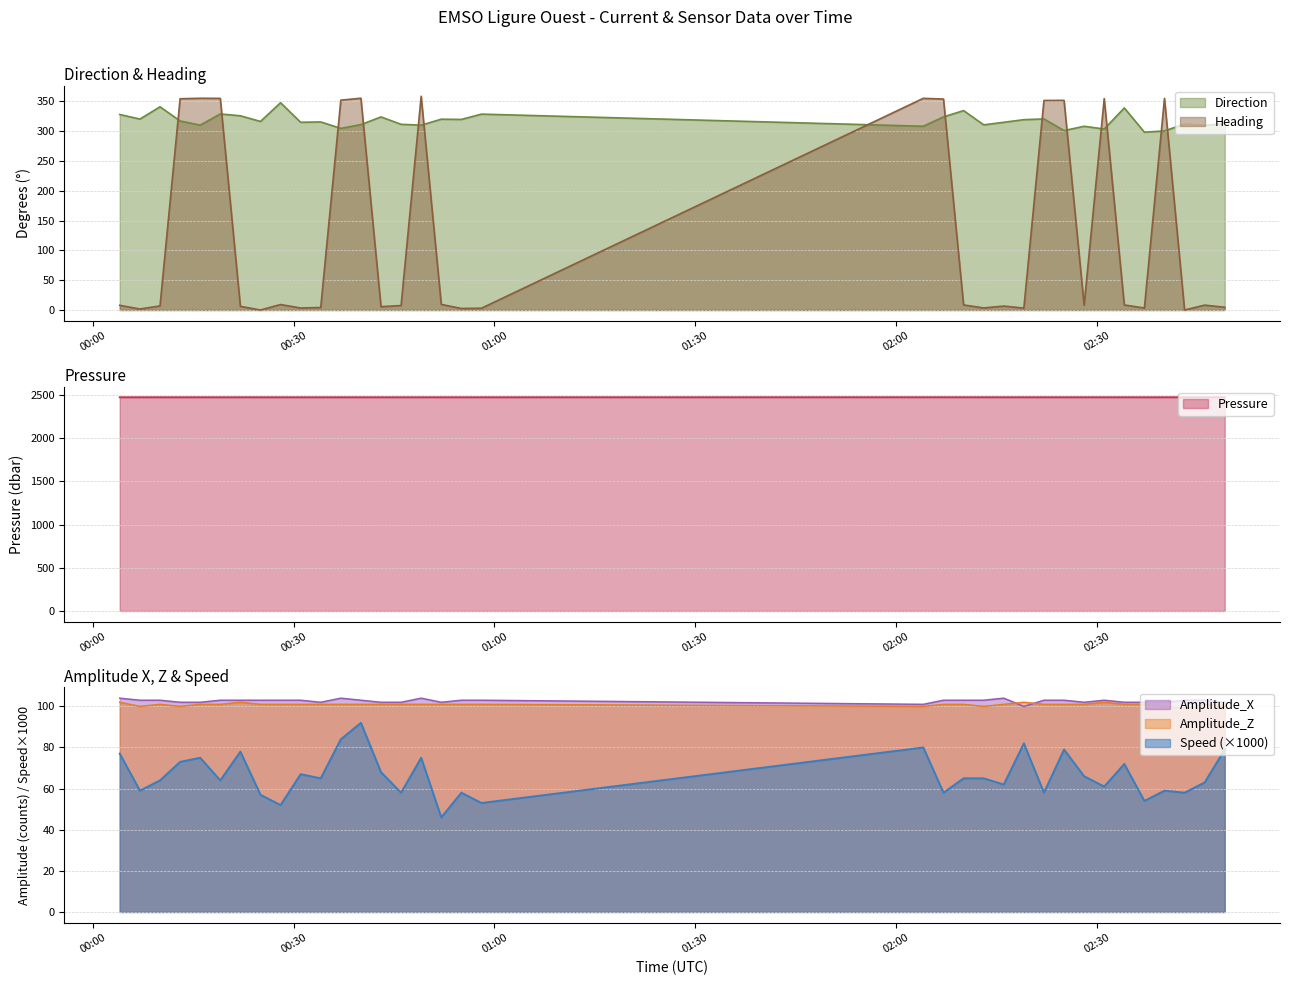

The Amplitude_Z series shows 65.2 at 2024-04-11T02:13:03. True or false?

False